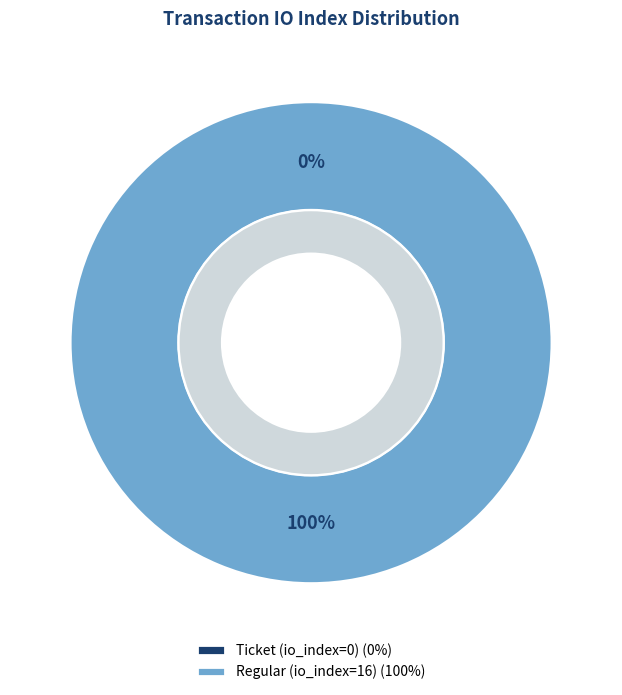

Count the number of slices in the pie.

2